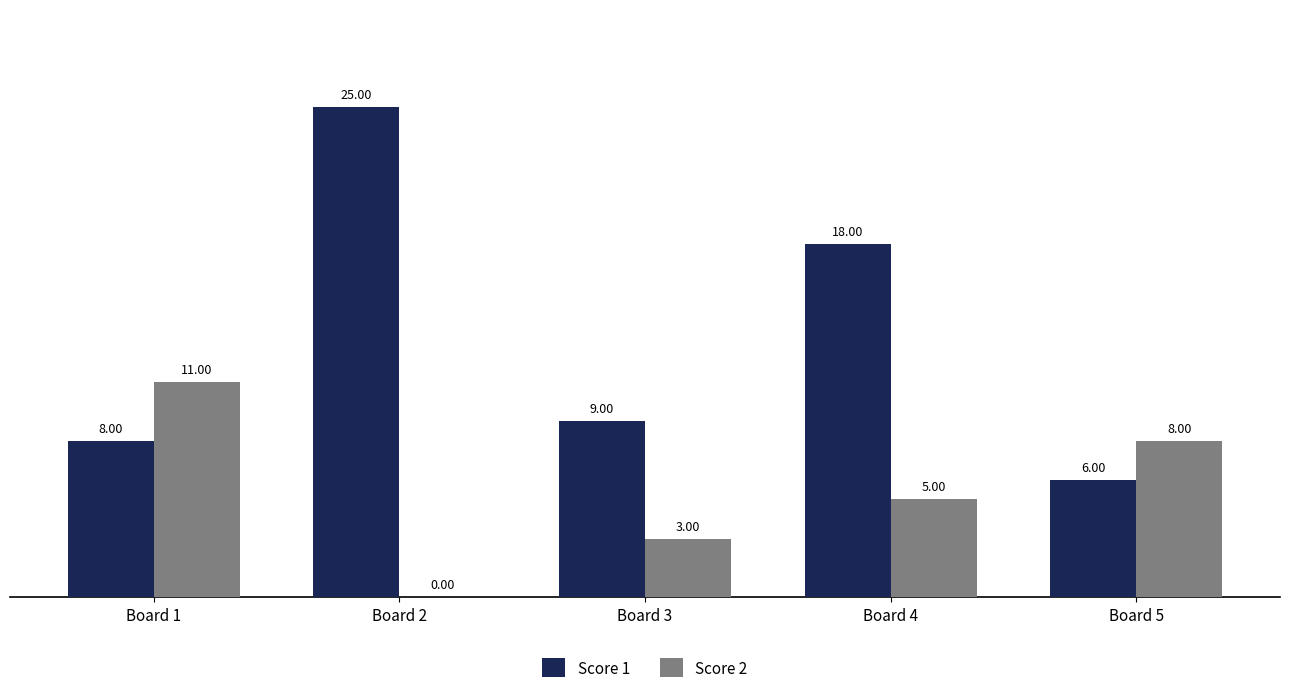

How many data points does each series have?

5